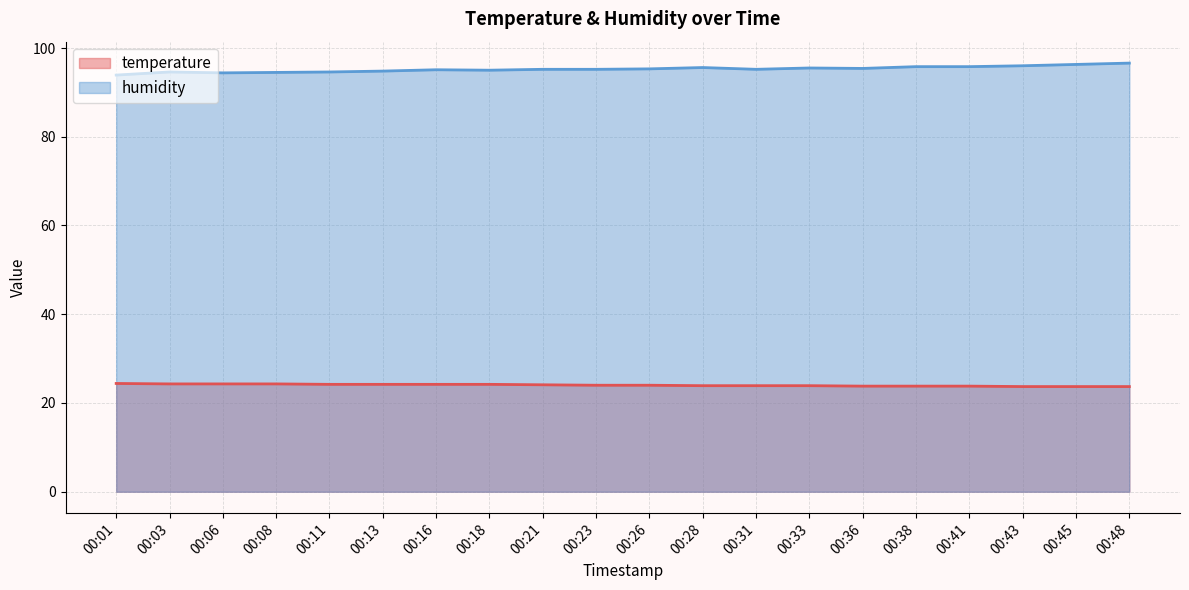

At which category is the sum across all series the highest?

00:48